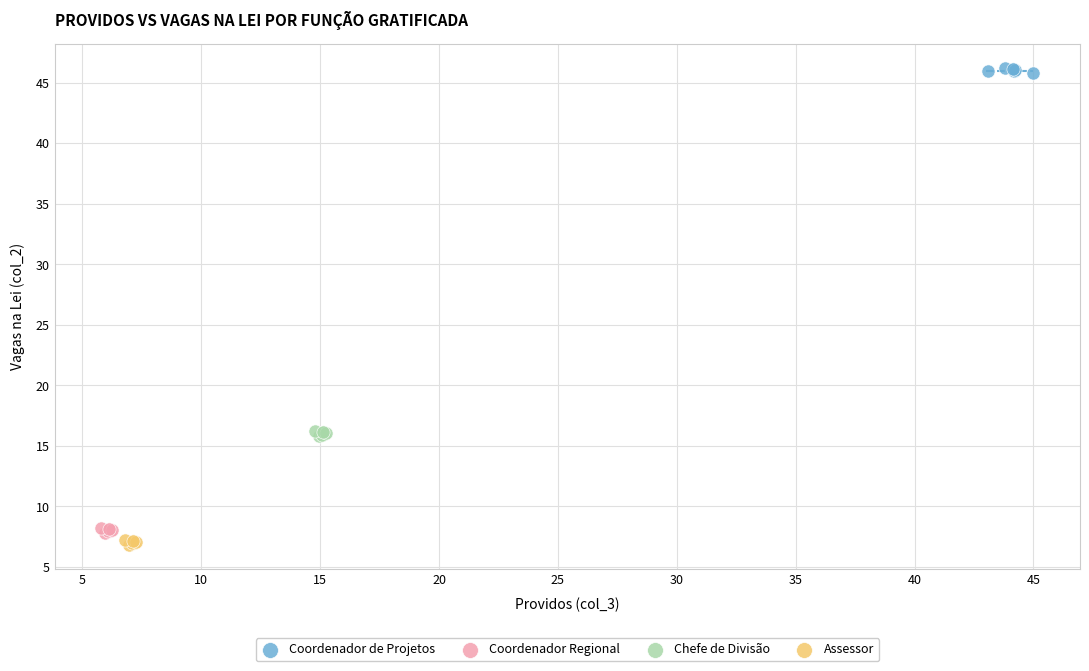

What are all the series names shown in the legend?

Coordenador de Projetos, Coordenador Regional, Chefe de Divisão, Assessor